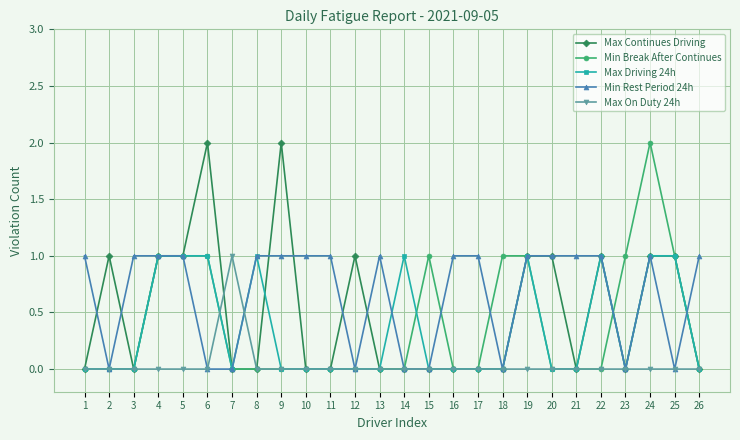

At which category does Max Continues Driving reach its first local peak?

2